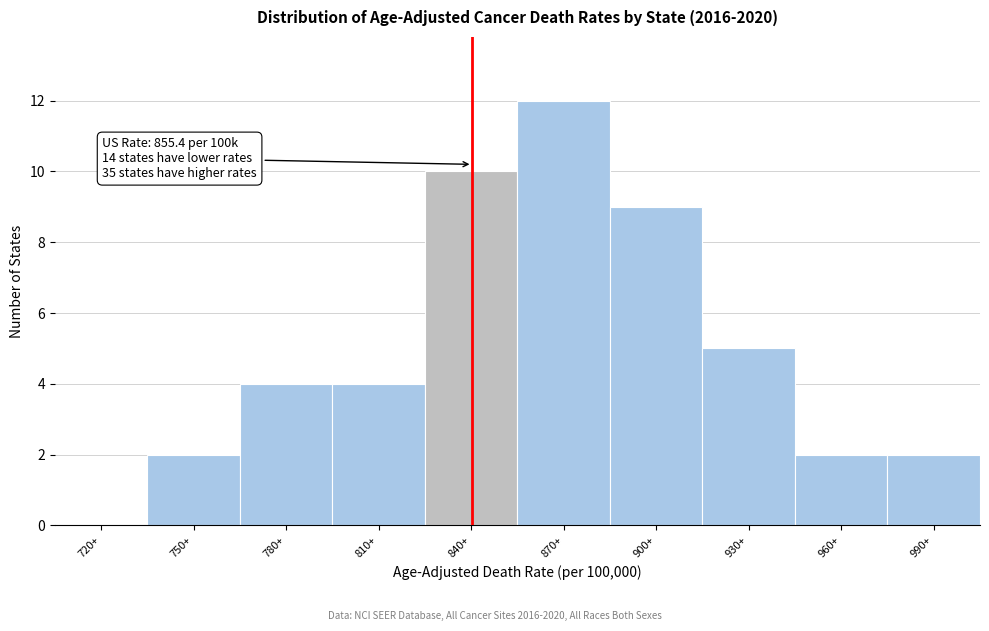

Reading left to right, what are all the values shown in this chart?

720+=0	750+=2	780+=4	810+=4	840+=10	870+=12	900+=9	930+=5	960+=2	990+=2